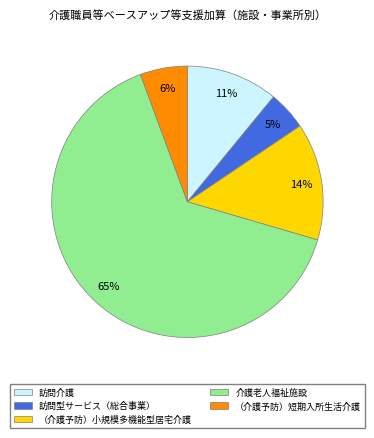

Do 訪問介護 and 介護老人福祉施設 together represent more than half of the pie?

Yes